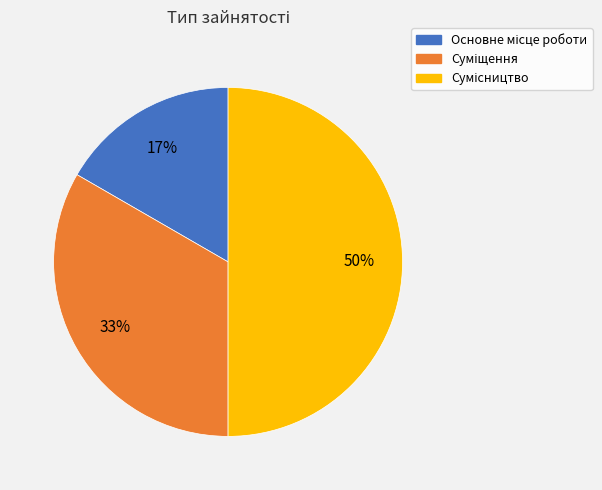

To the nearest percent, what is the average slice percentage?

33%